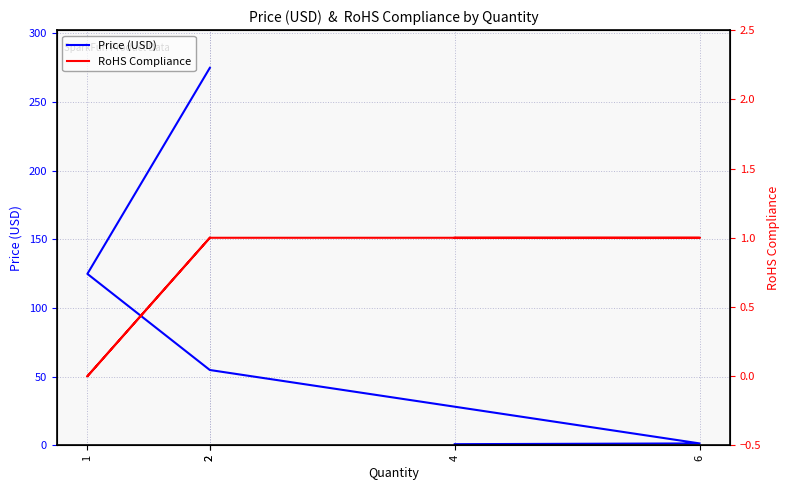

Is the value of Price (USD) at 2 greater than the value of RoHS Compliance at 1?

Yes